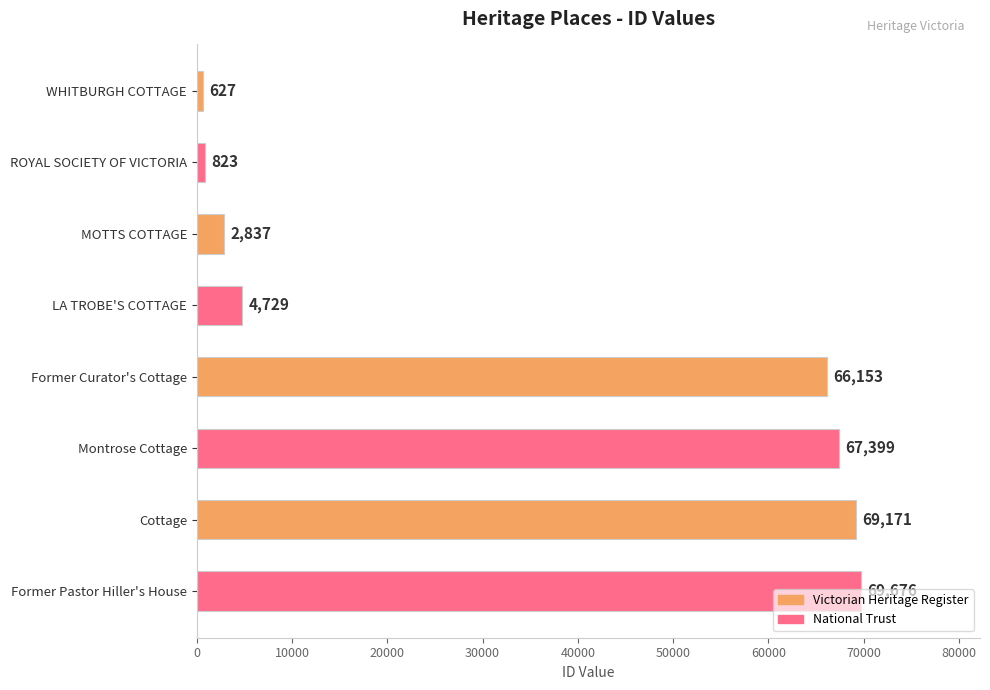

The chart shows a value of 67399 at Montrose Cottage. True or false?

True